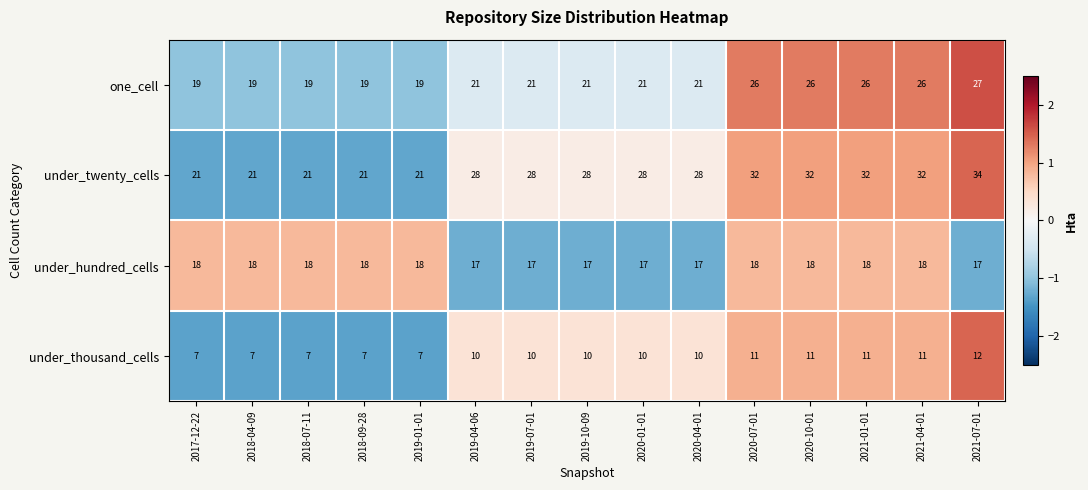

How many under_twenty_cells values are between 21 and 32?

14